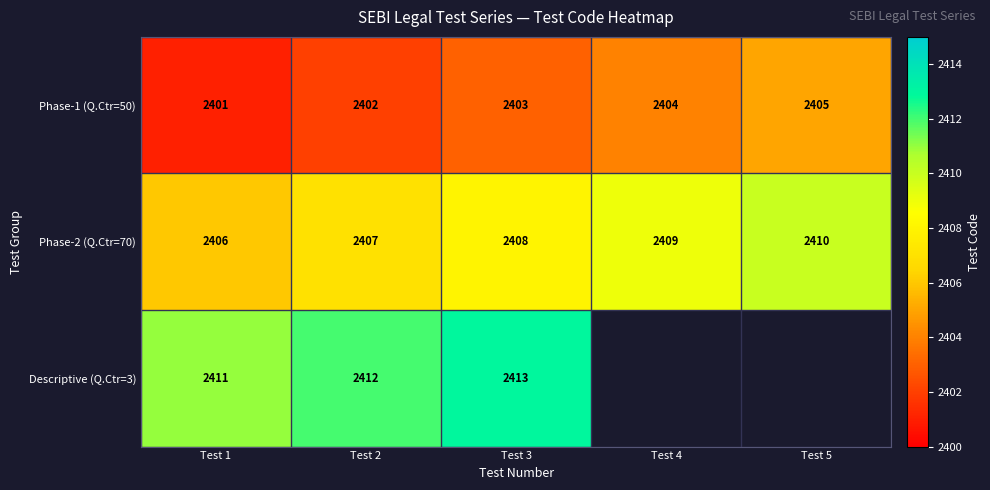

What is the difference between the highest and lowest values at Test 3?

10